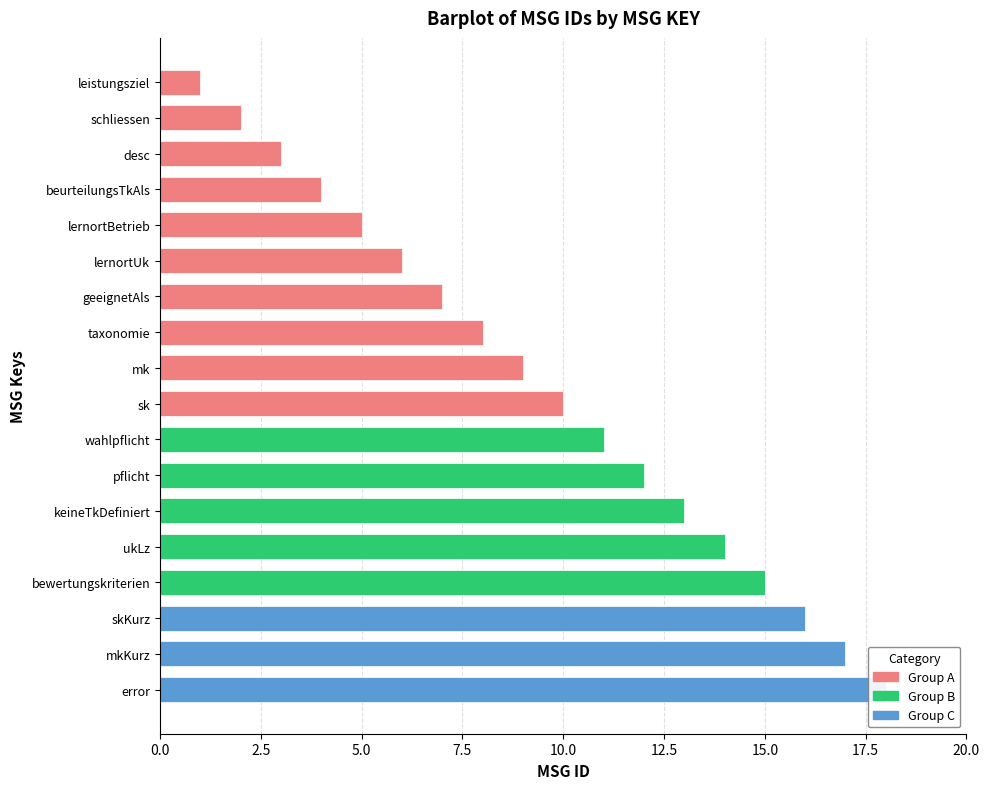

Is it true that the value at geeignetAls is 13?

False